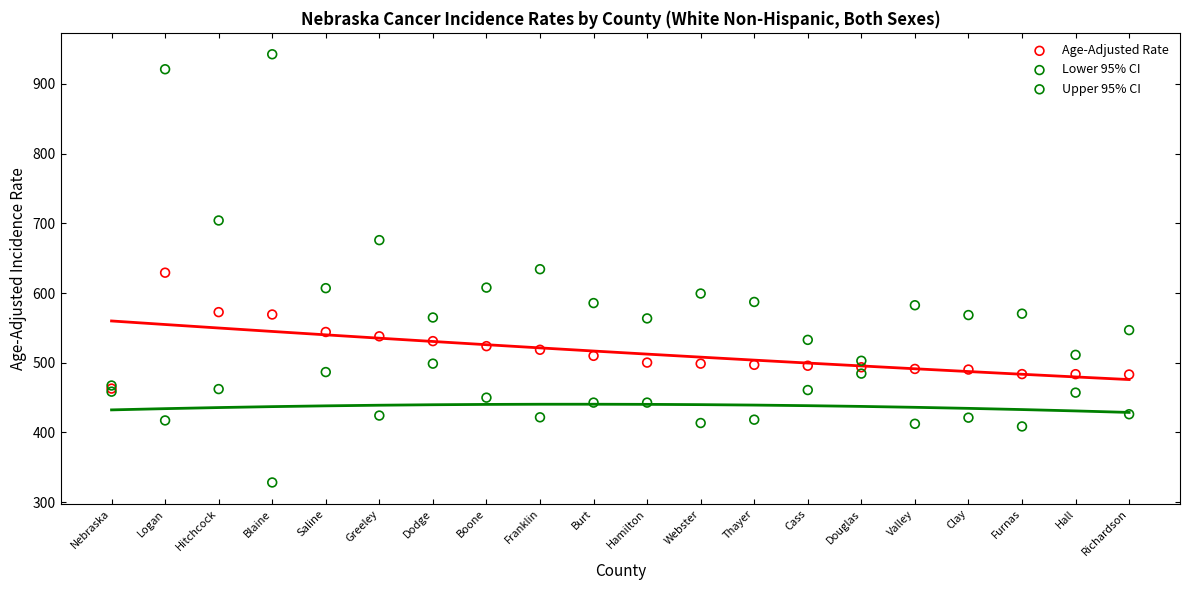

Which series reaches the minimum Y coordinate?

Lower 95% CI